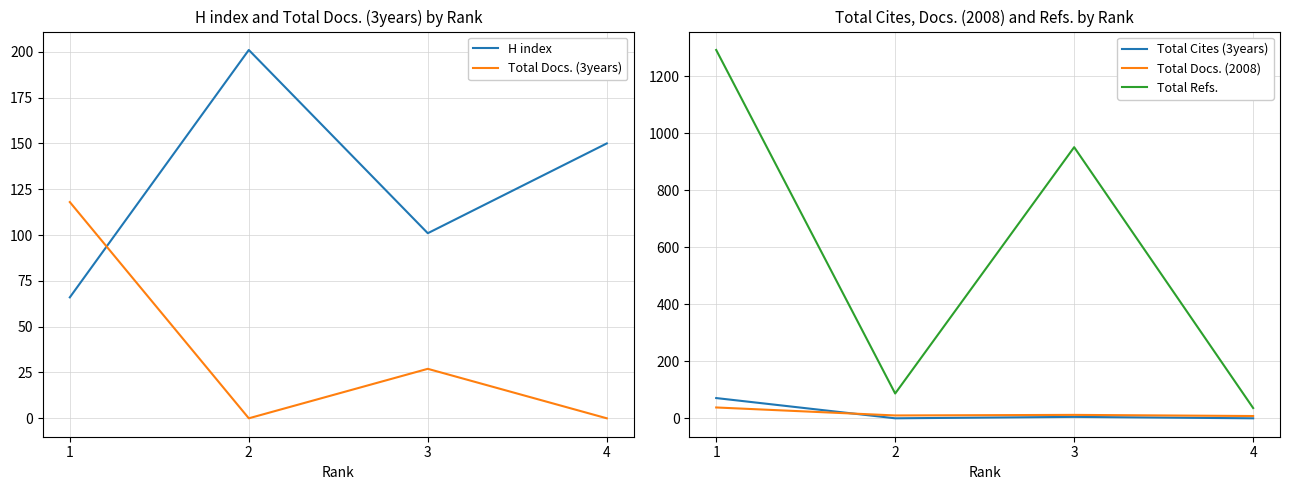

In H index, how many points are lower than both neighbors (excluding endpoints)?

1